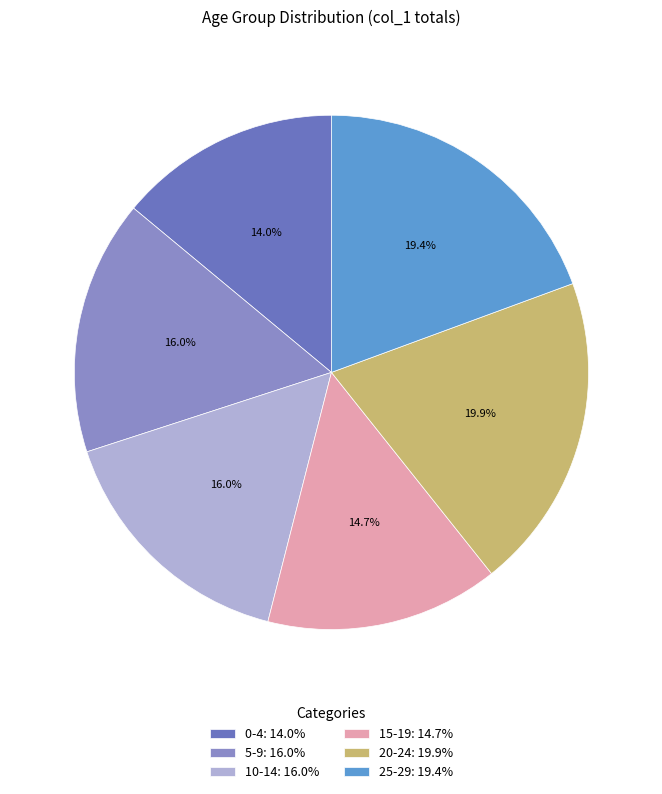

What percentage is NOT represented by 0-4?

86.0%